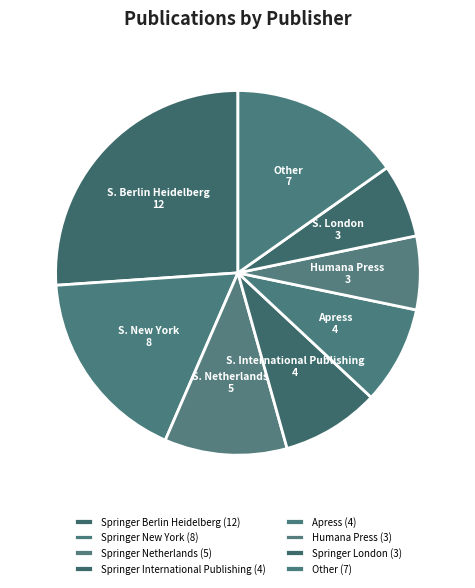

Count the number of slices in the pie.

8